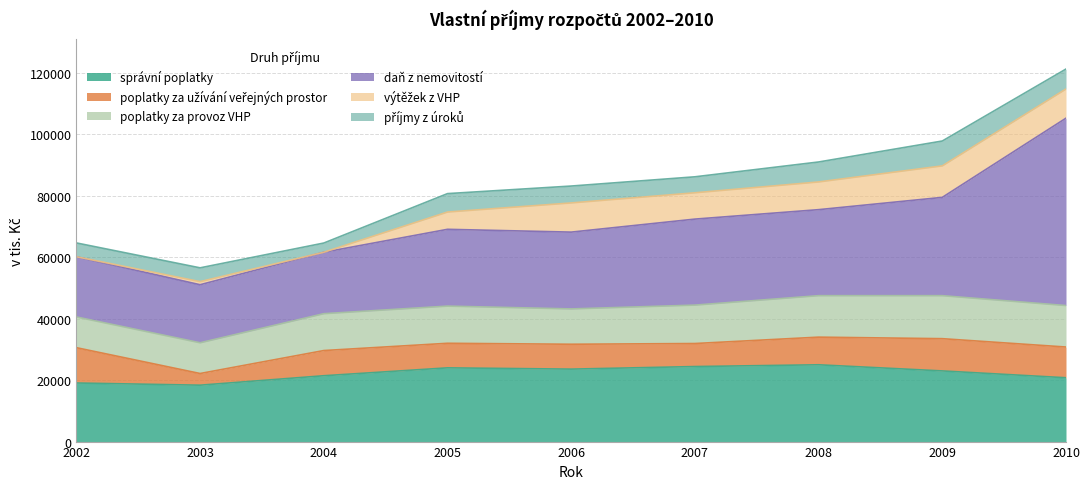

Reading left to right, what are all the values shown in this chart?

správní poplatky: 2002=19070.0	2003=18360.0	2004=21434.0	2005=24000.0	2006=23587.6	2007=24424.1	2008=25000.0	2009=23000.0	2010=20780.0
poplatky za užívání veřejných prostor: 2002=11500.0	2003=3800.0	2004=8200.0	2005=8000.0	2006=8100.0	2007=7500.0	2008=9000.0	2009=10500.0	2010=10000.0
poplatky za provoz VHP: 2002=10000.0	2003=10000.0	2004=12000.0	2005=12100.0	2006=11500.0	2007=12500.0	2008=13500.0	2009=14000.0	2010=13500.0
daň z nemovitostí: 2002=19600.0	2003=18900.0	2004=20000.0	2005=25000.0	2006=25000.0	2007=28000.0	2008=28000.0	2009=32000.0	2010=61000.0
výtěžek z VHP: 2002=0.0	2003=1000.0	2004=0.0	2005=5623.4	2006=9500.0	2007=8570.0	2008=9020.0	2009=10250.0	2010=9500.0
příjmy z úroků: 2002=4500.0	2003=4500.0	2004=3000.0	2005=6000.0	2006=5500.0	2007=5200.0	2008=6500.0	2009=8100.0	2010=6500.0